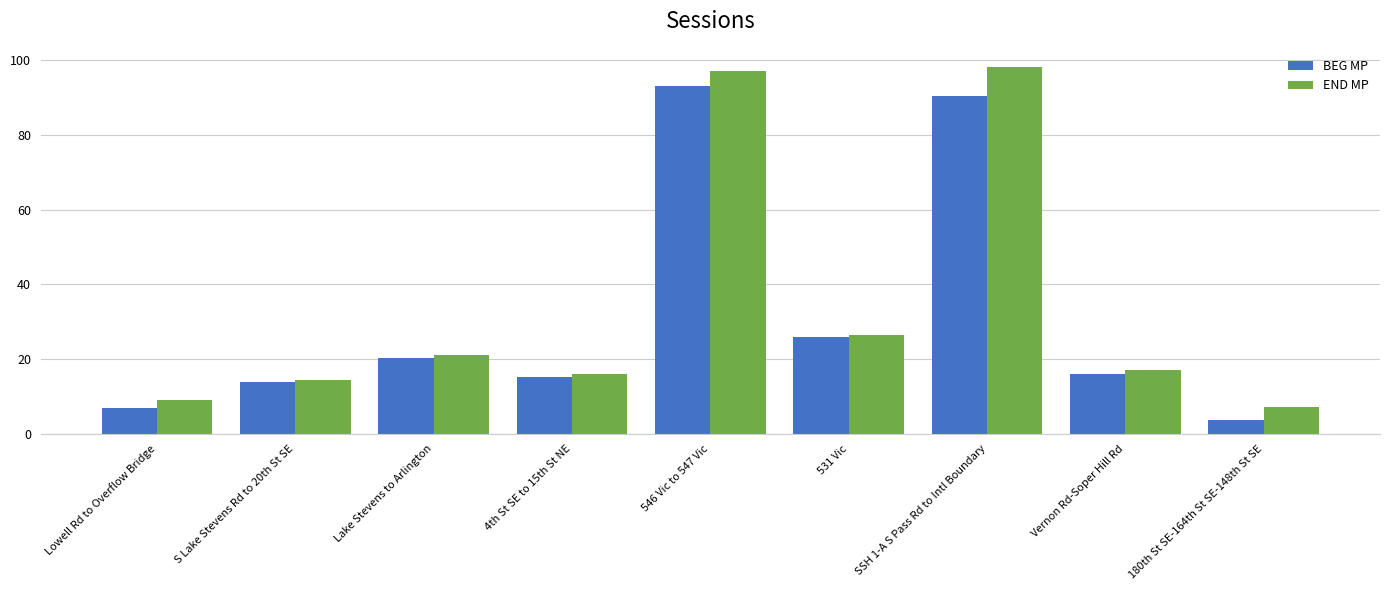

Is the value of END MP at 180th St SE-164th St SE-148th St SE greater than the value of BEG MP at 546 Vic to 547 Vic?

No